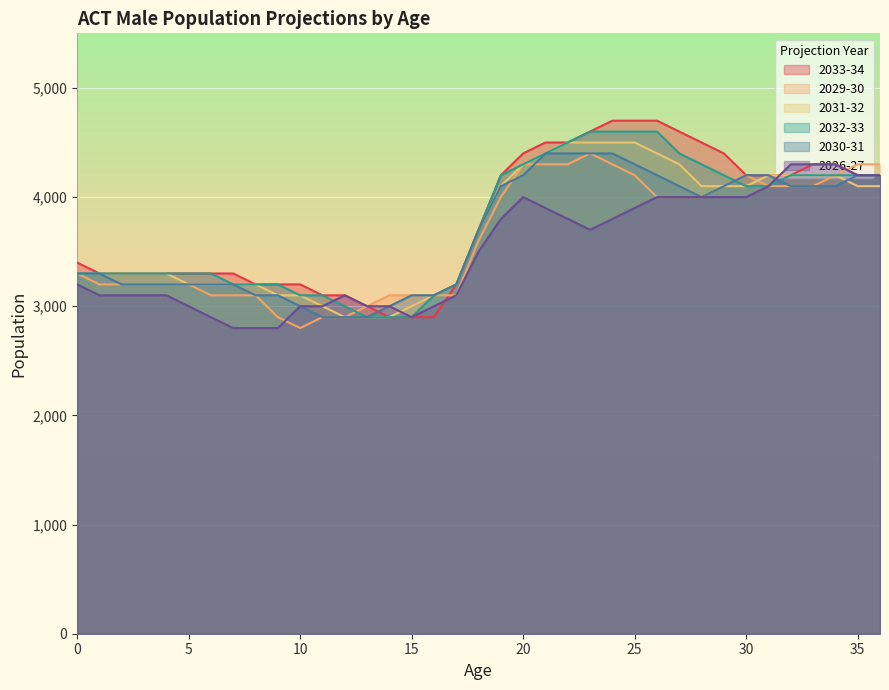

What is the sum of all 2031-32 values?

137000